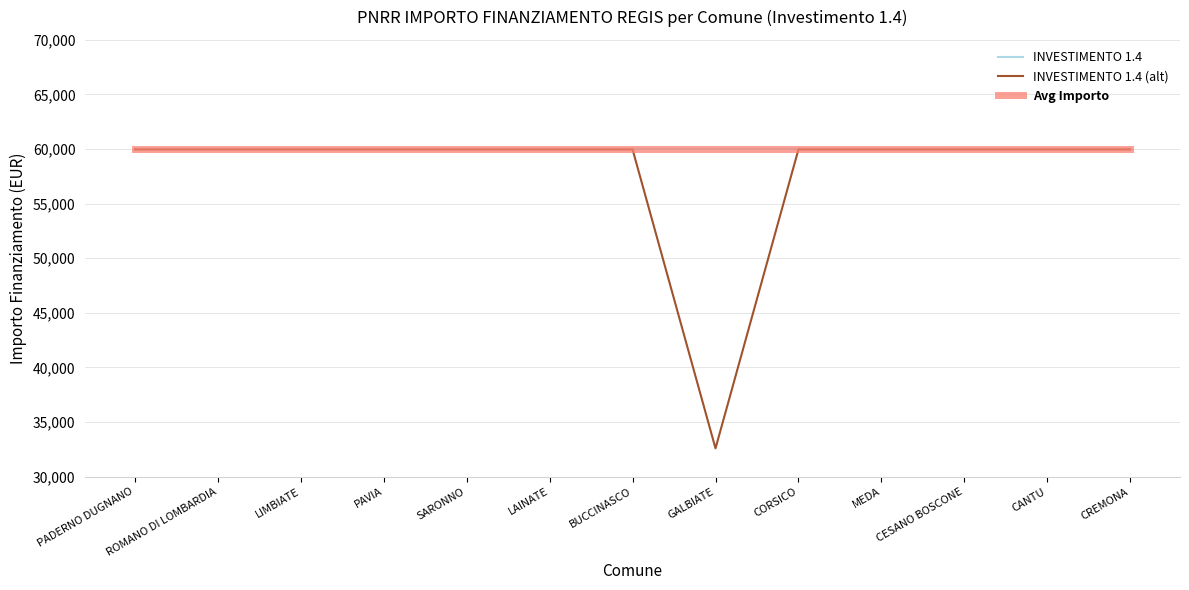

What position from the left is PAVIA?

4